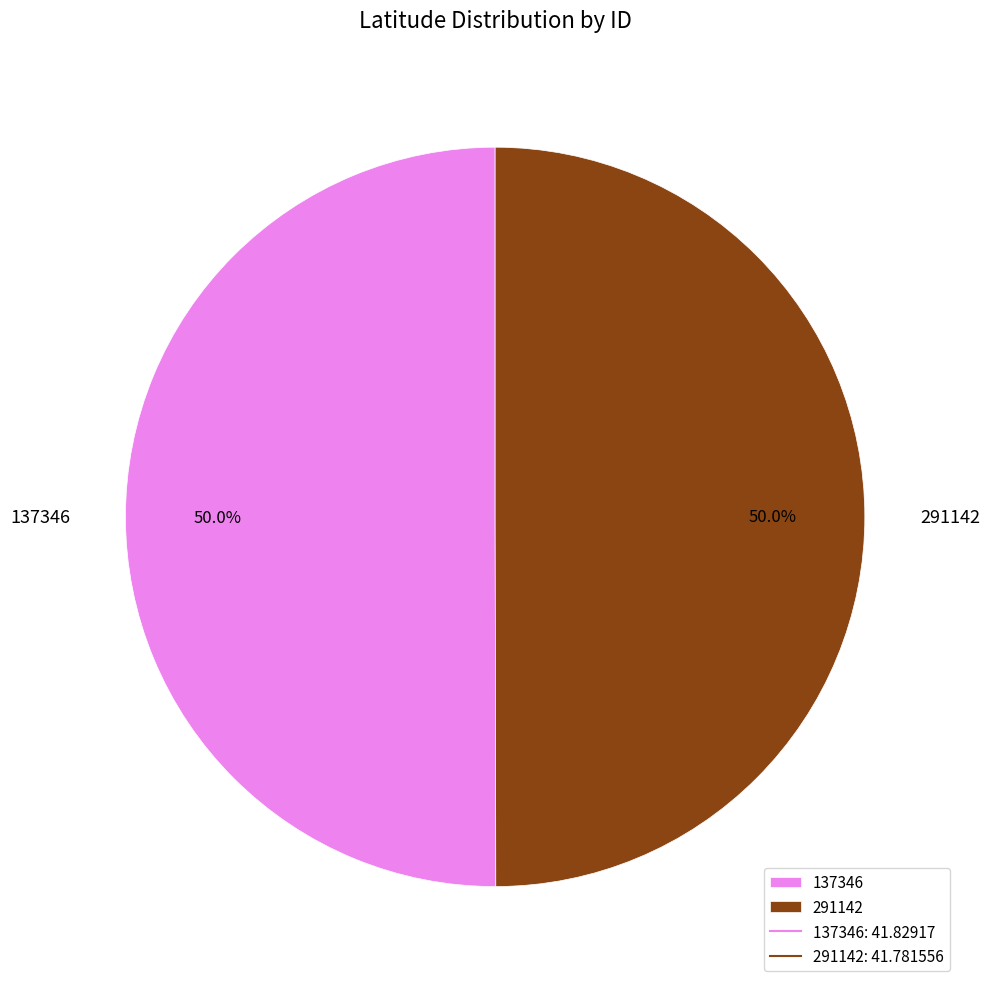

Approximately how many times larger is the value at 137346 compared to 291142?

1.0